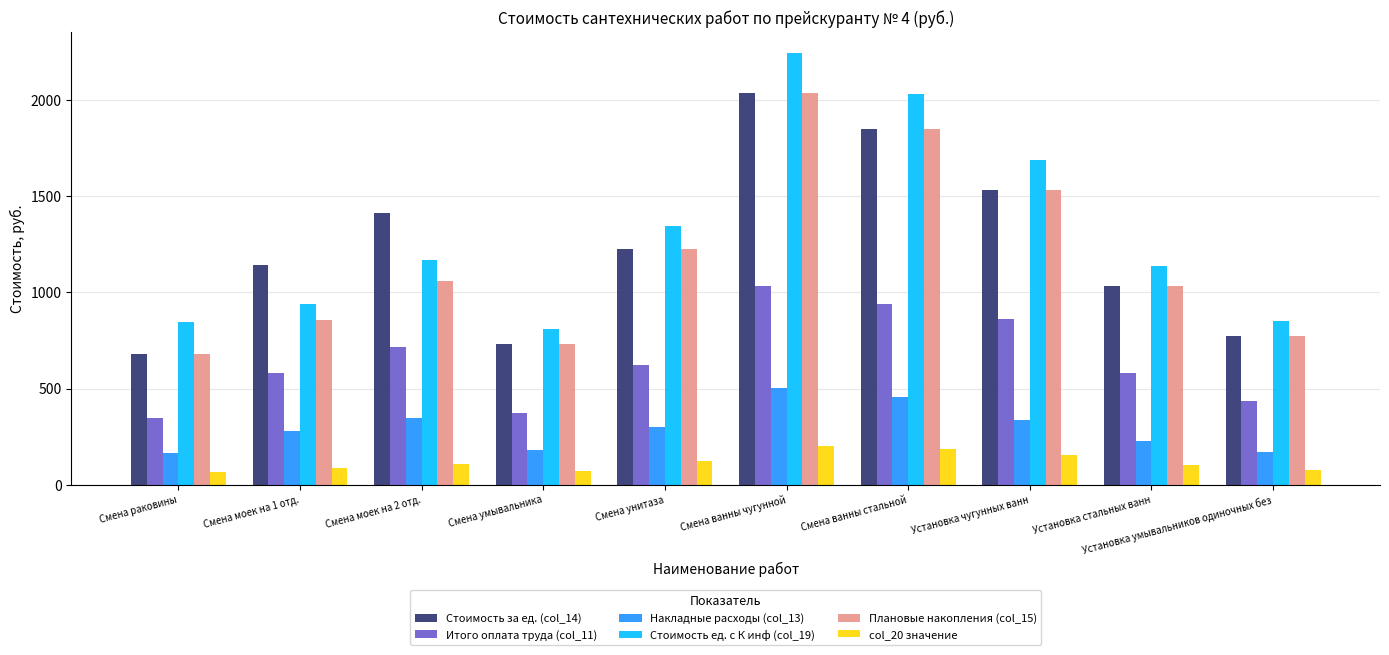

How many bars are there in each group?

6